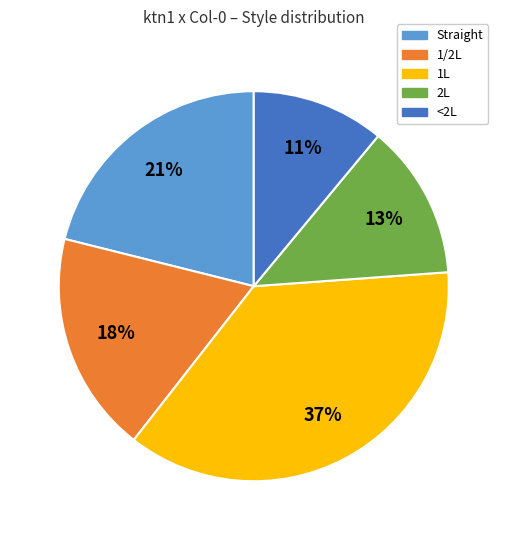

Is the sum of <2L and Straight greater than half?

No